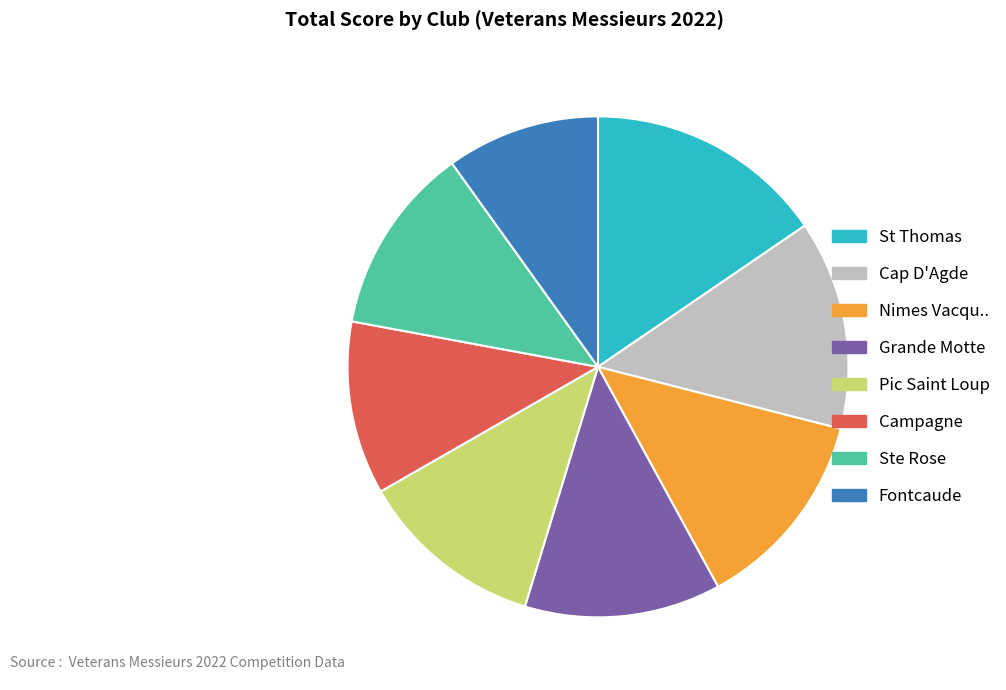

How many slices are in this pie chart?

8